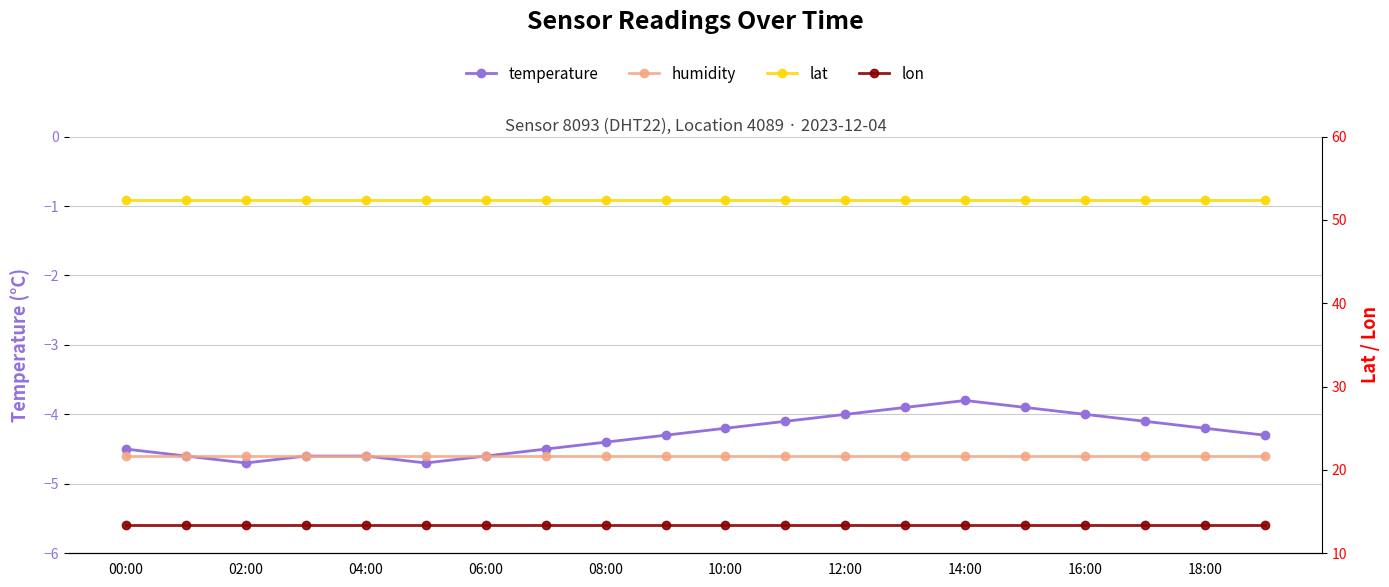

List the series in order of their peak value, lowest first.

humidity, temperature, lon, lat